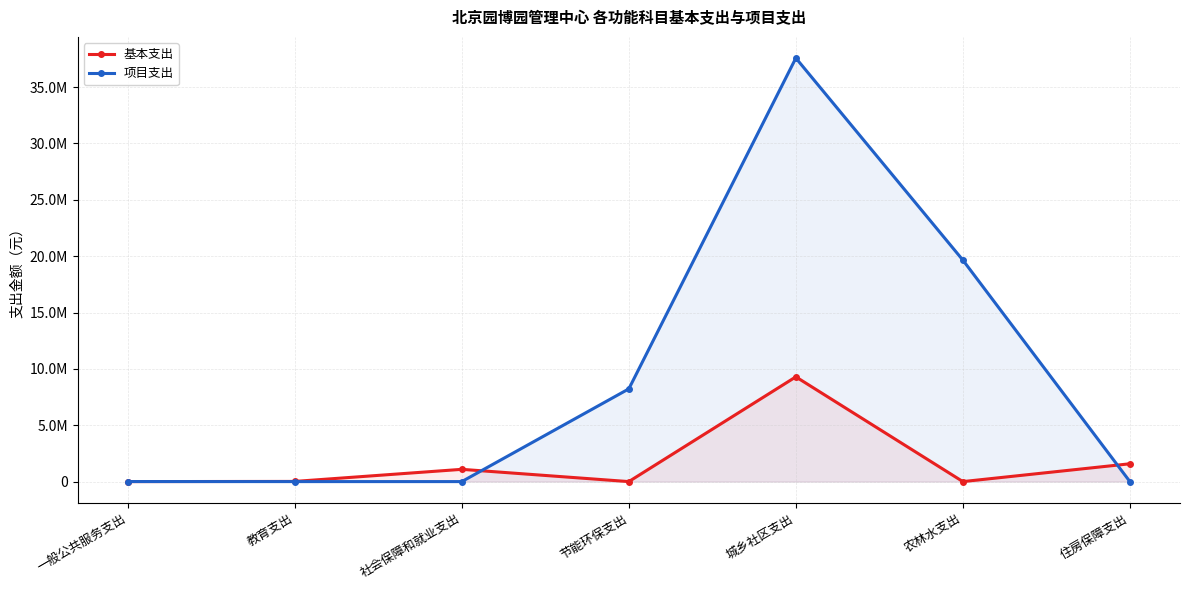

After their last crossing, which series has the higher values: 基本支出 or 项目支出?

基本支出